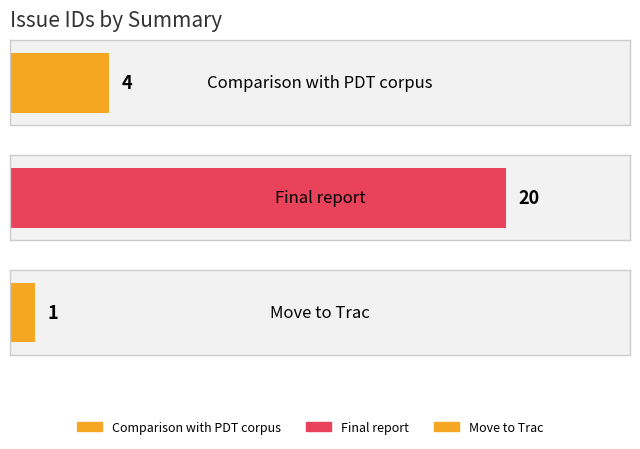

What position from the right is Final report?

2